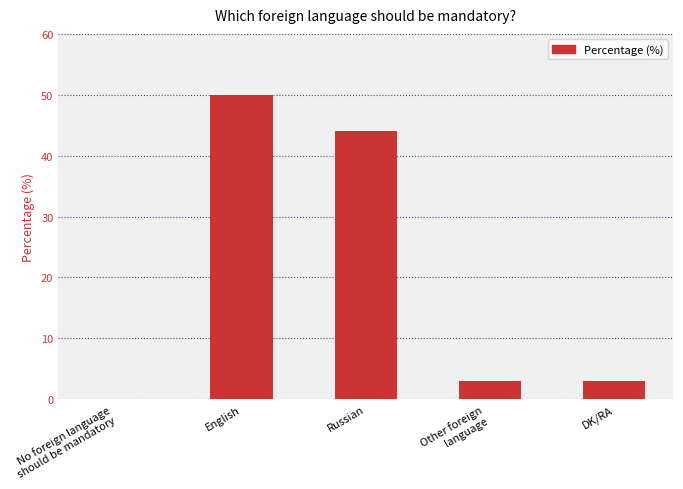

What is the sum of all values?

100